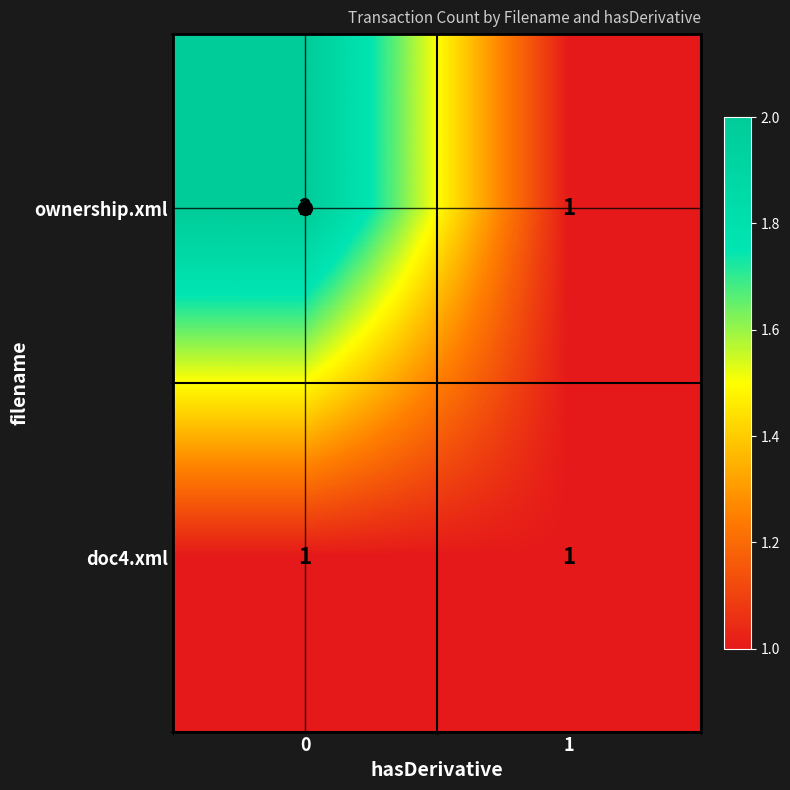

Rank the series by their maximum value, from lowest to highest.

doc4.xml, ownership.xml